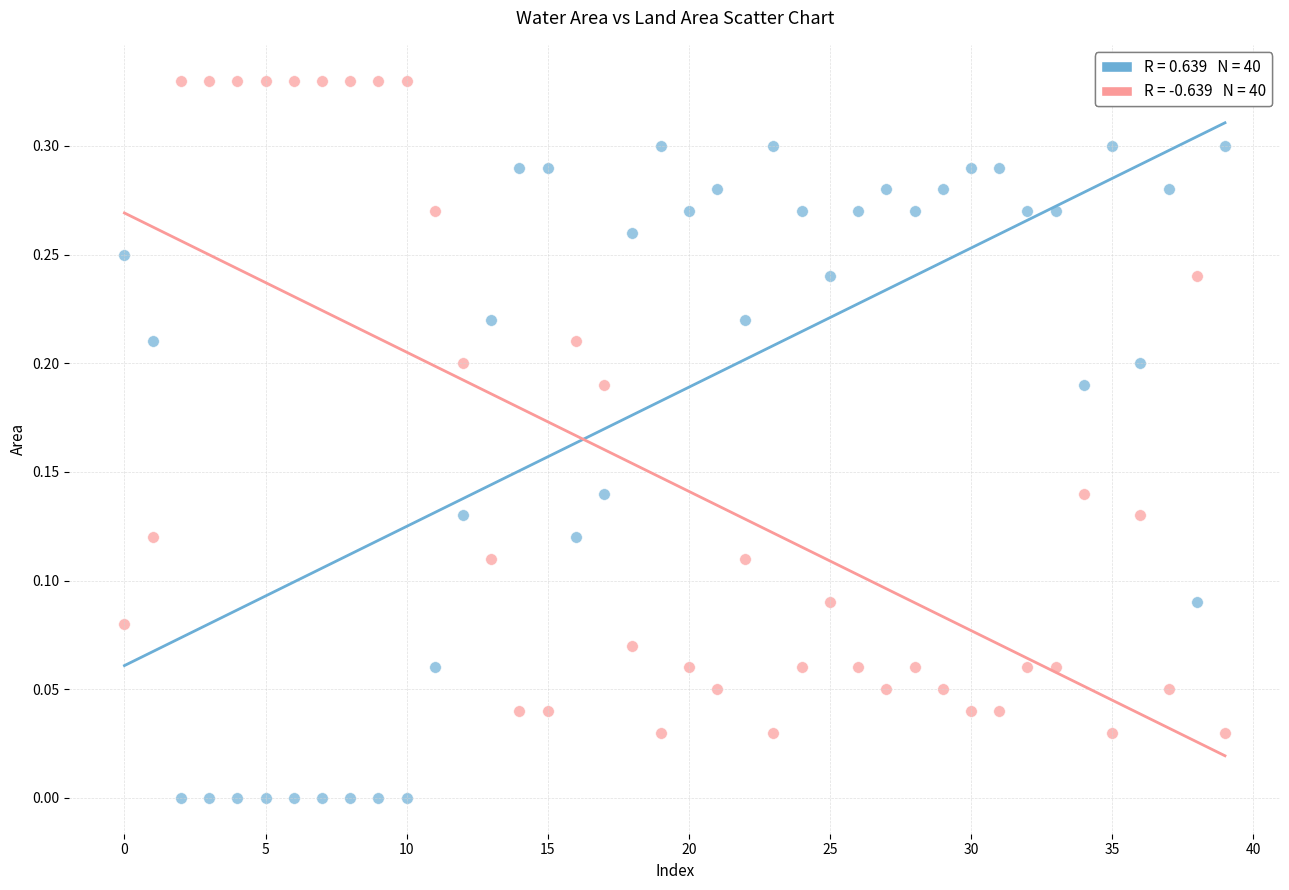

How many points are shown in the scatter plot?

80